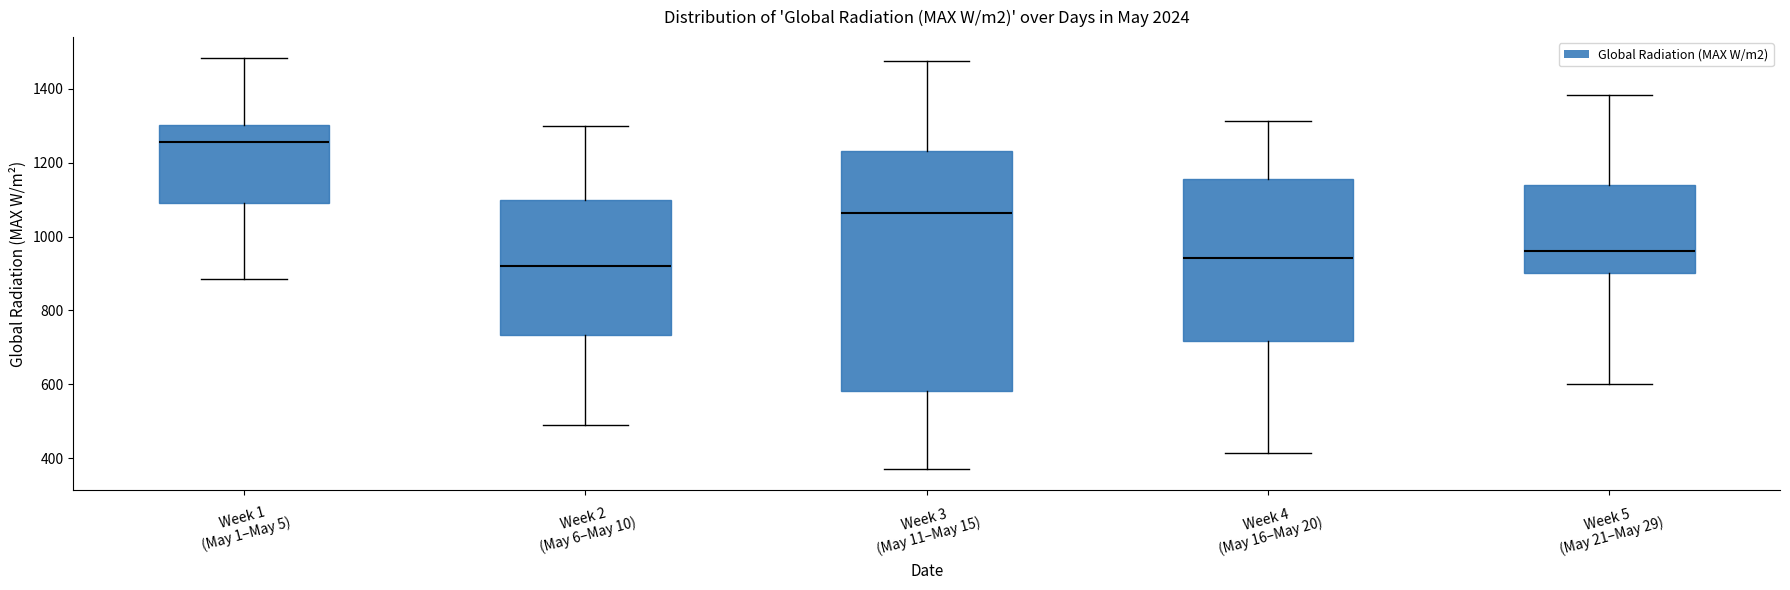

Comparing the boxes themselves (not the whiskers), which one is the tallest?

Week 3 (May 11–May 15)